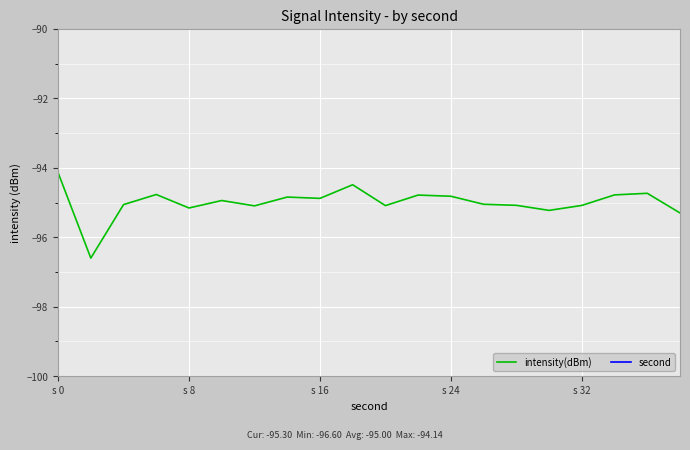

What is the highest value of the intensity(dBm) series?

-94.1